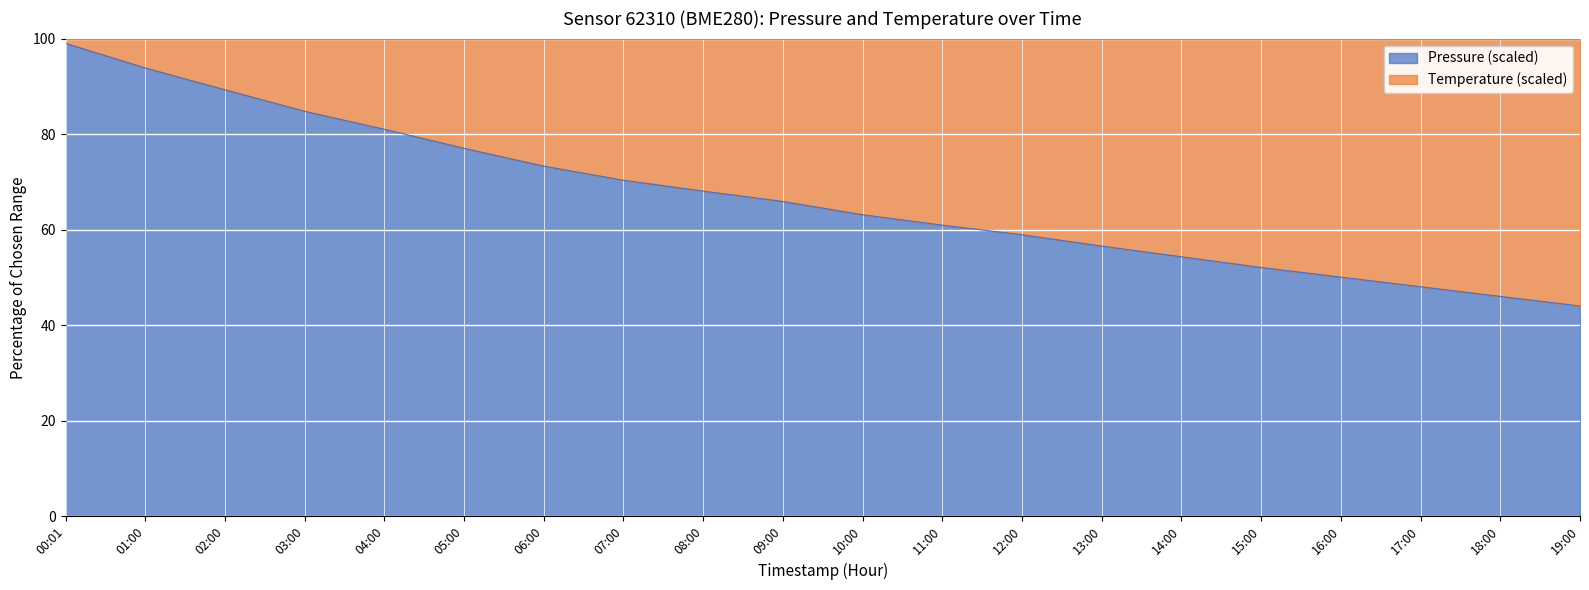

What is the change in value from 10:00 to 14:00?

-8.8